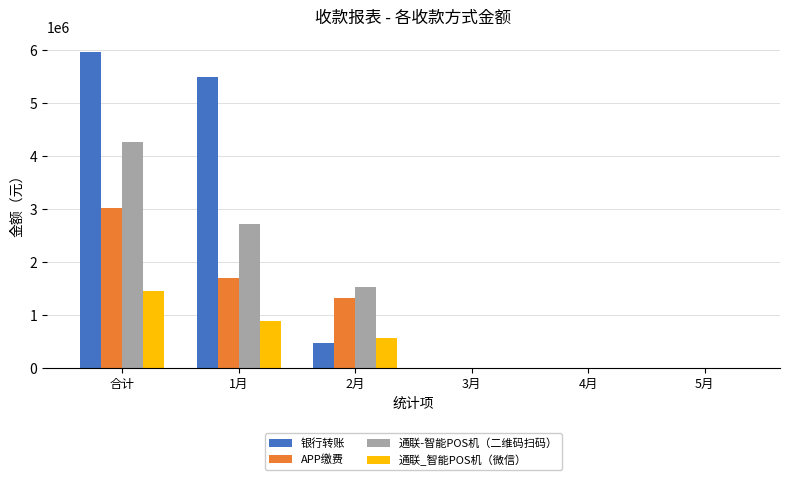

Are the bars grouped side by side (vs. stacked)?

Yes